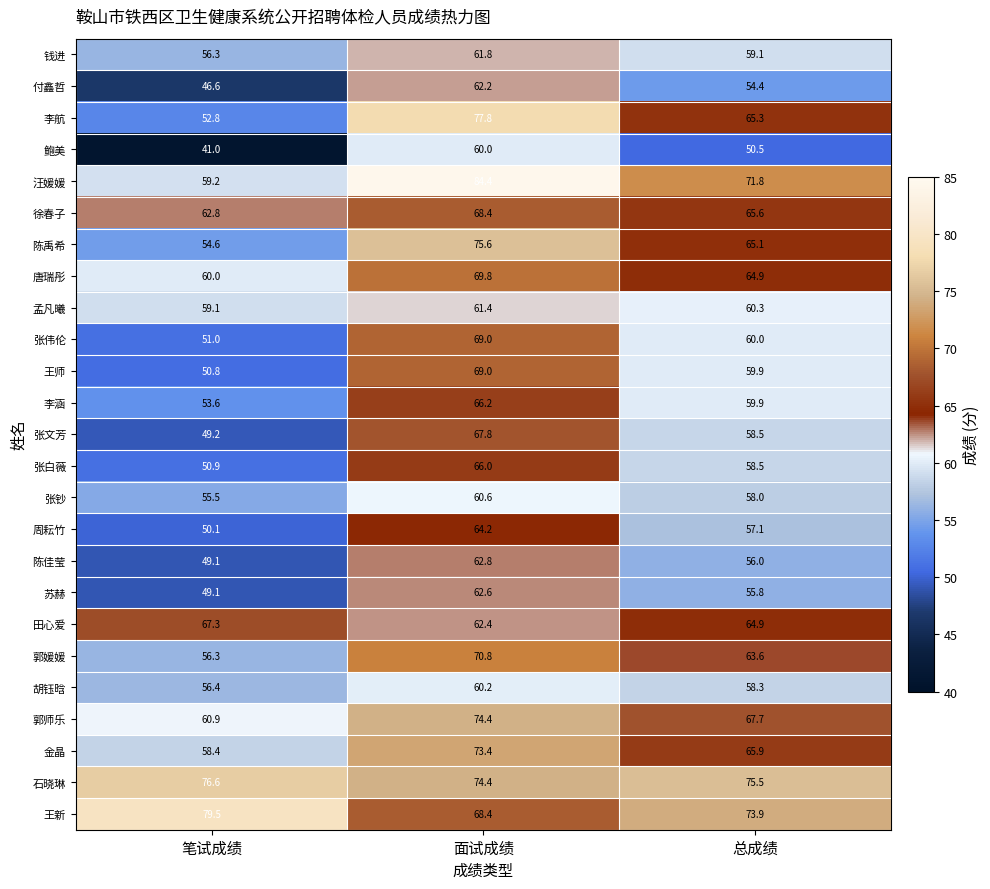

True or false: 金晶 has a value of 58.4 at 笔试成绩.

True